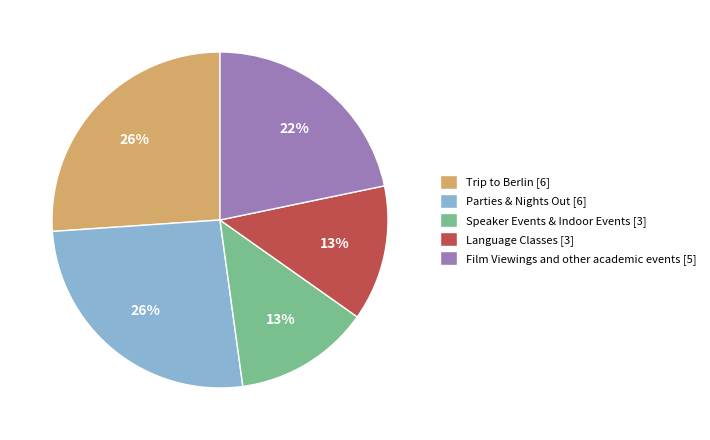

To the nearest percent, what is the difference between the largest and smallest slice percentages?

13%